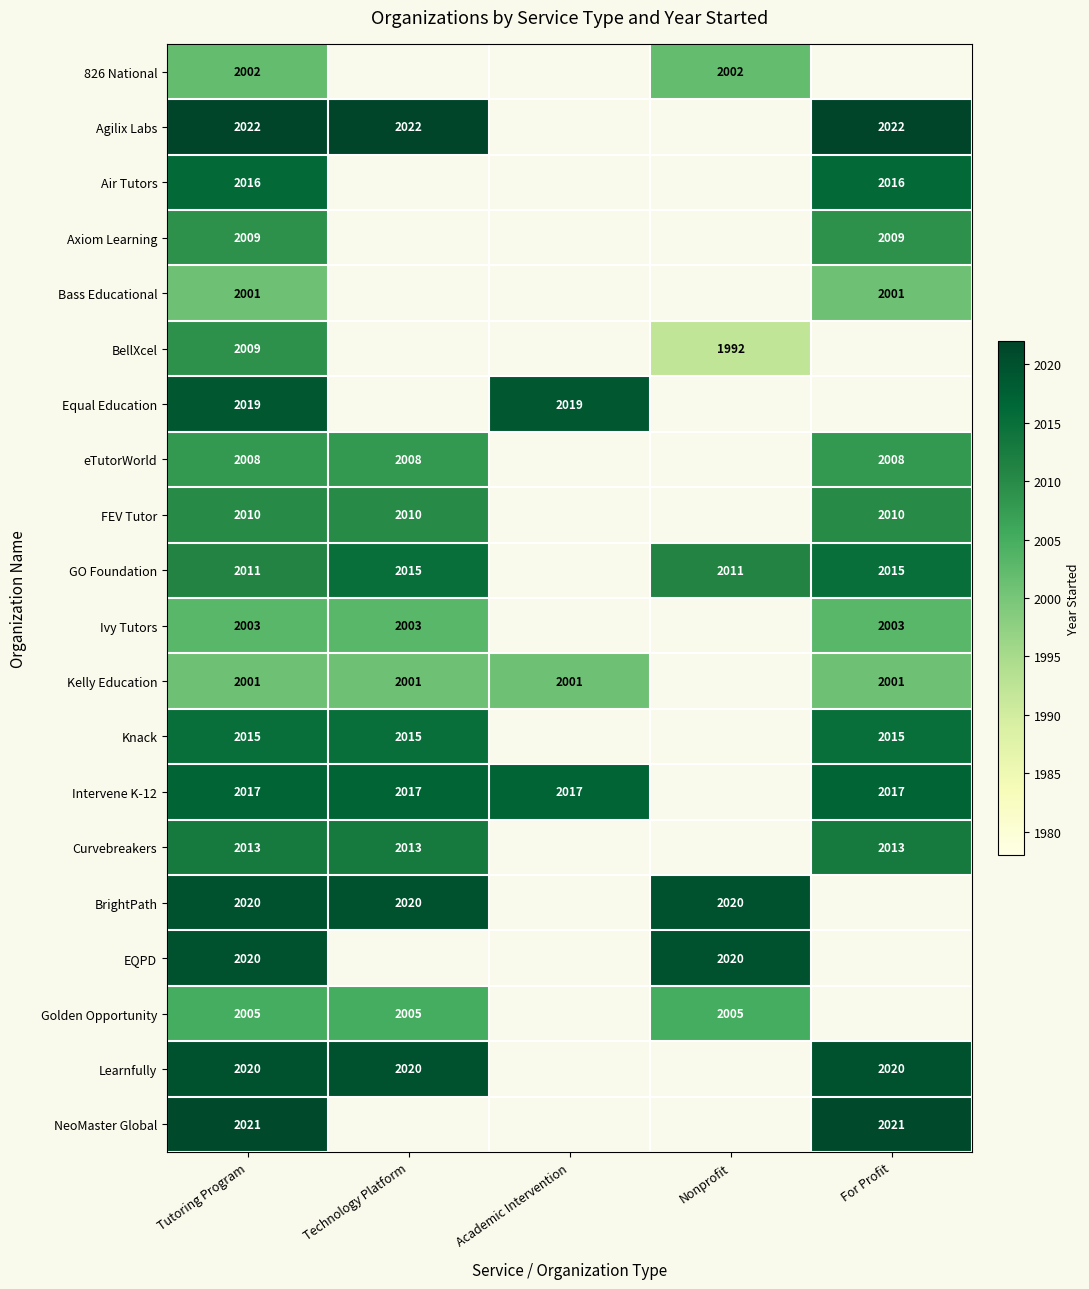

Is it true that Kelly Education equals 2001 at Academic Intervention?

True